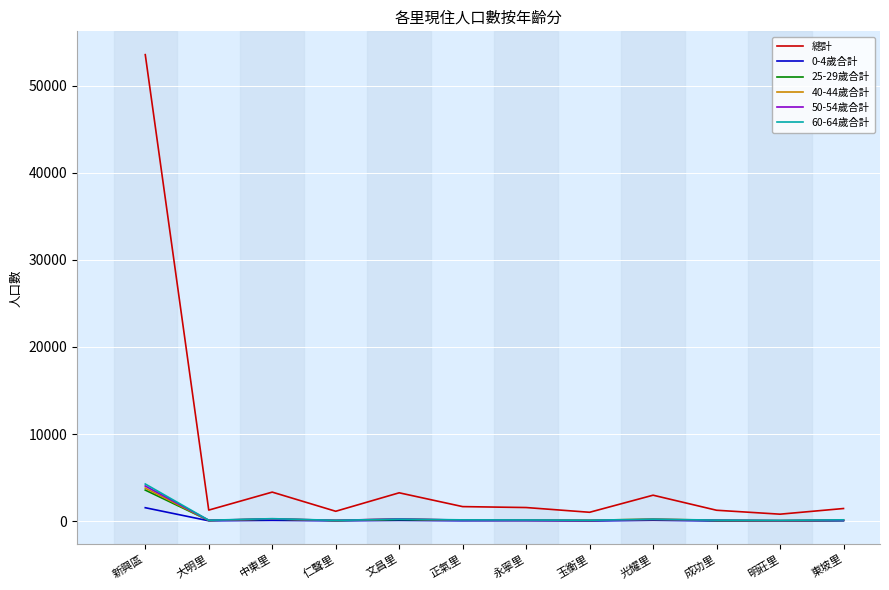

Which series changed the most between 新興區 and 大明里?

總計